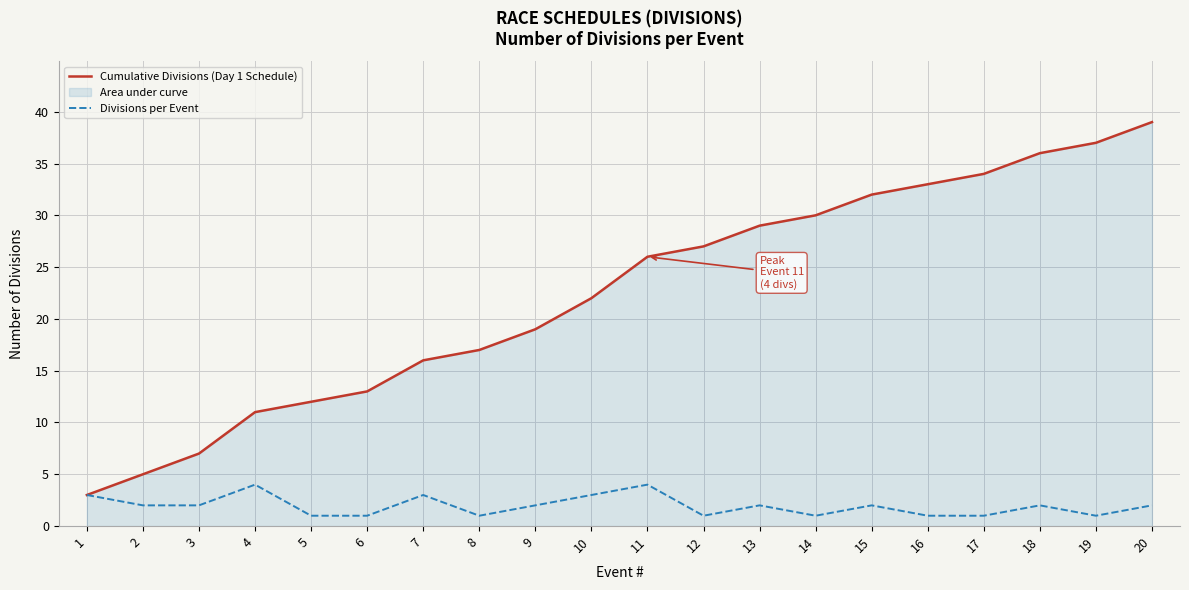

True or false: Cumulative Divisions (Day 1 Schedule) and Divisions per Event intersect in this chart.

False